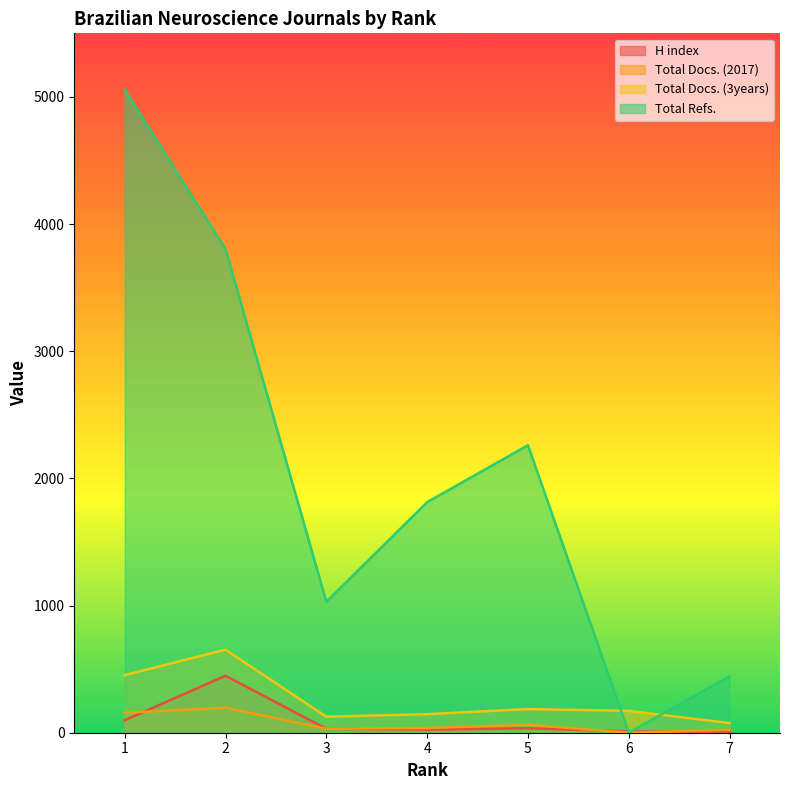

Between 3 and 7, which series saw the biggest shift?

Total Refs.